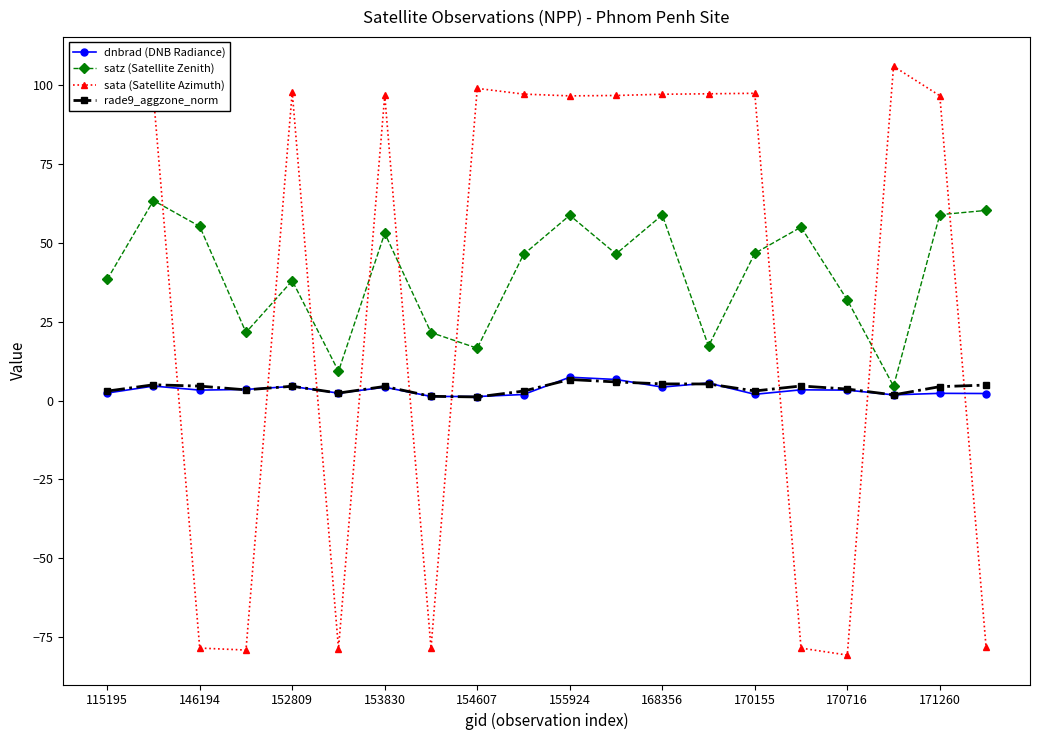

What is the difference between the maximum and minimum values in the satz (Satellite Zenith) series?

58.9